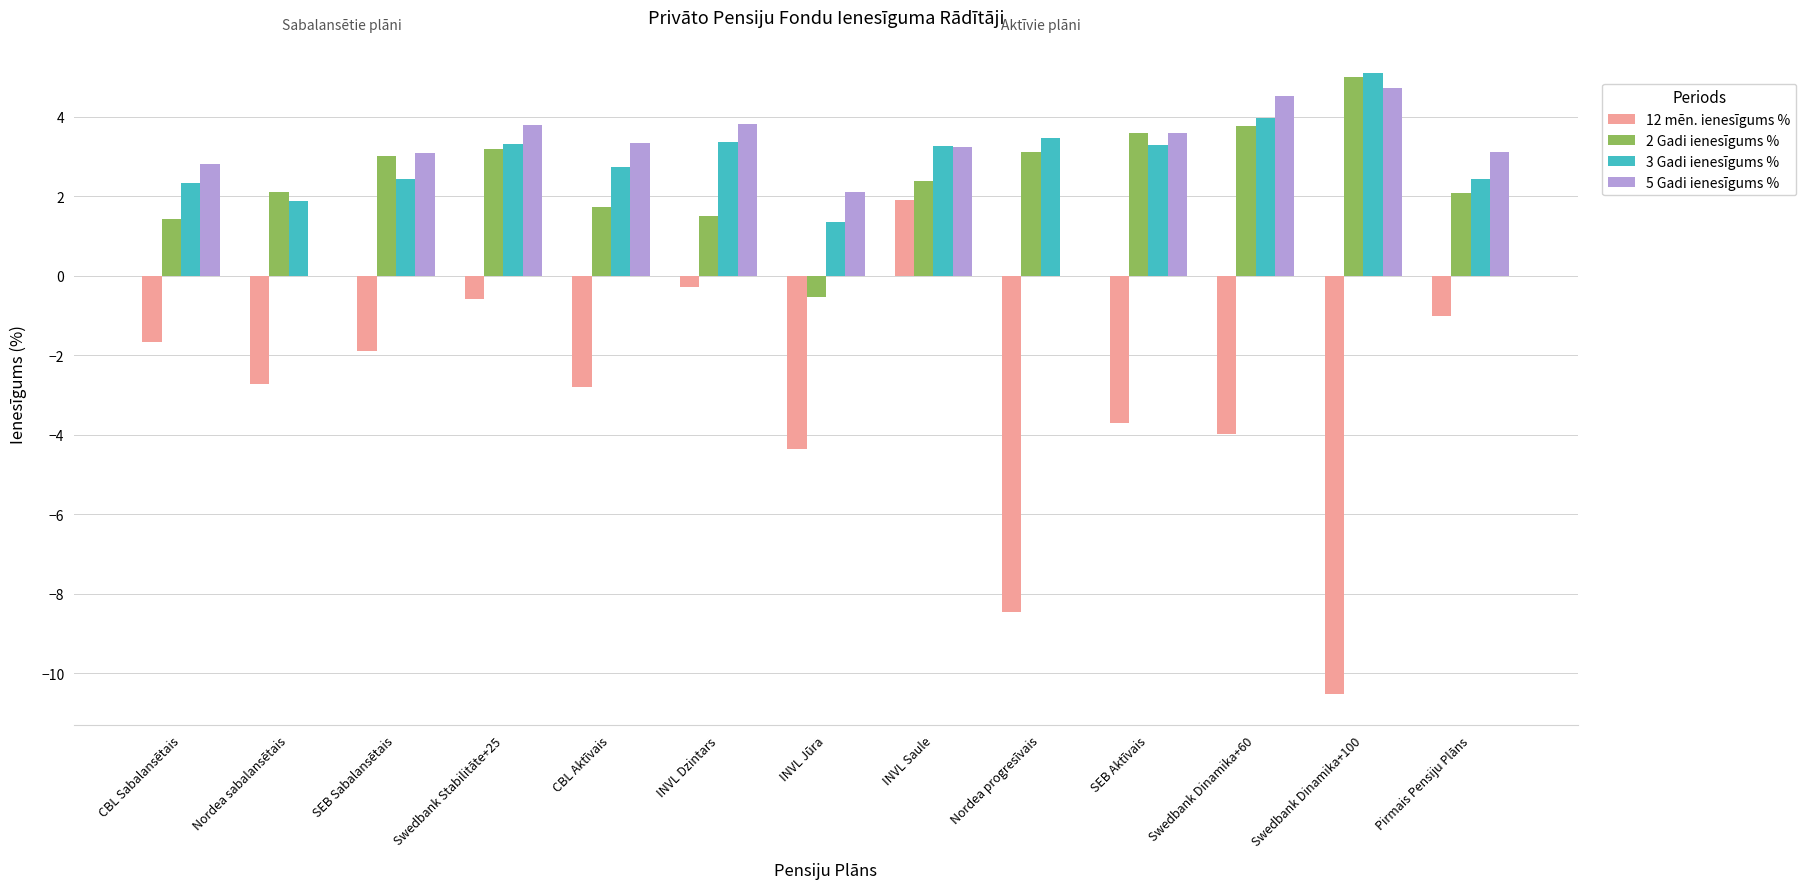

Is it true that 5 Gadi ienesīgums % equals -2.7 at Nordea progresīvais?

False